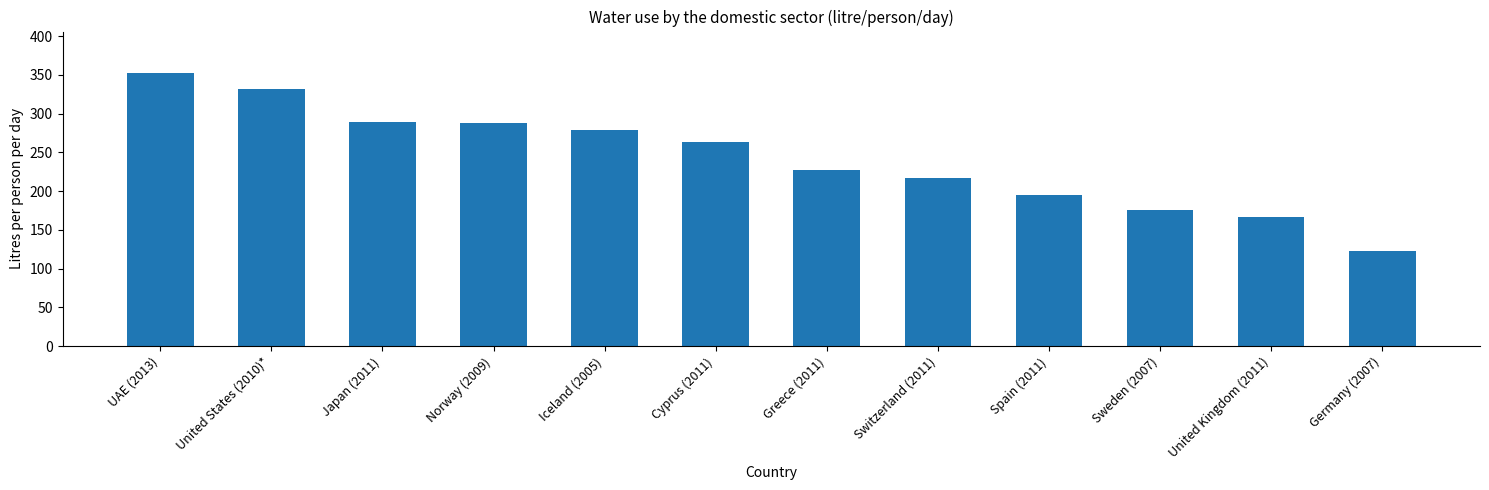

What value does the data have at UAE (2013)?

353.0